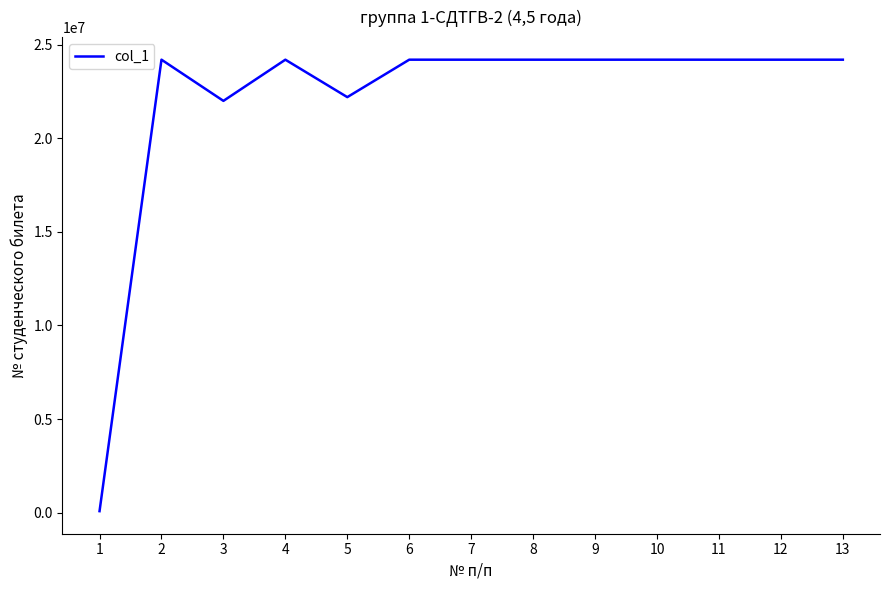

What is the sum of the values at 6 and 3?

46200638